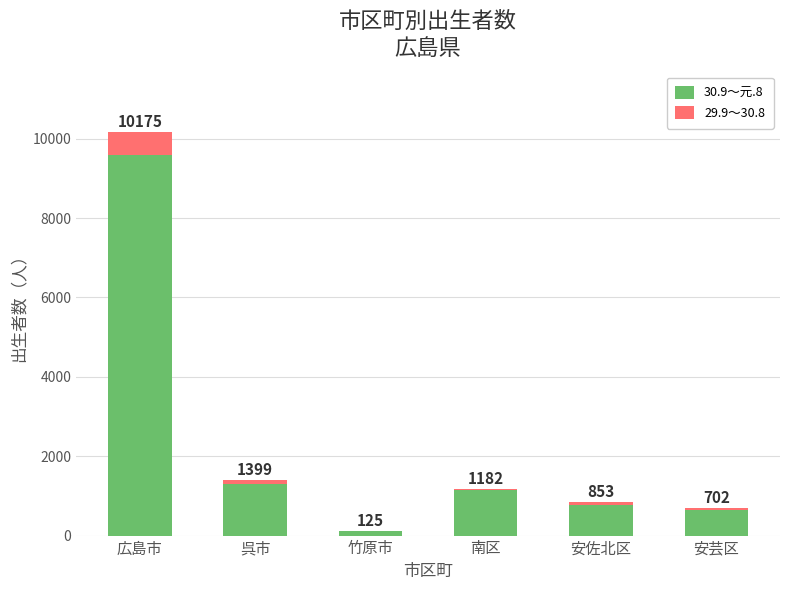

What is the approximate value of 29.9～30.8 at 安芸区?

54